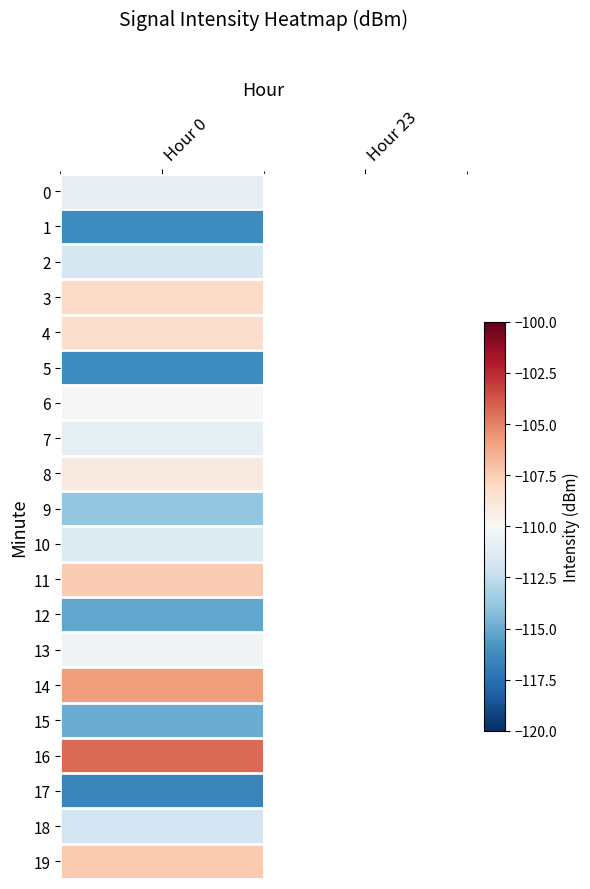

Which label corresponds to the smallest value in the chart?

Hour 0